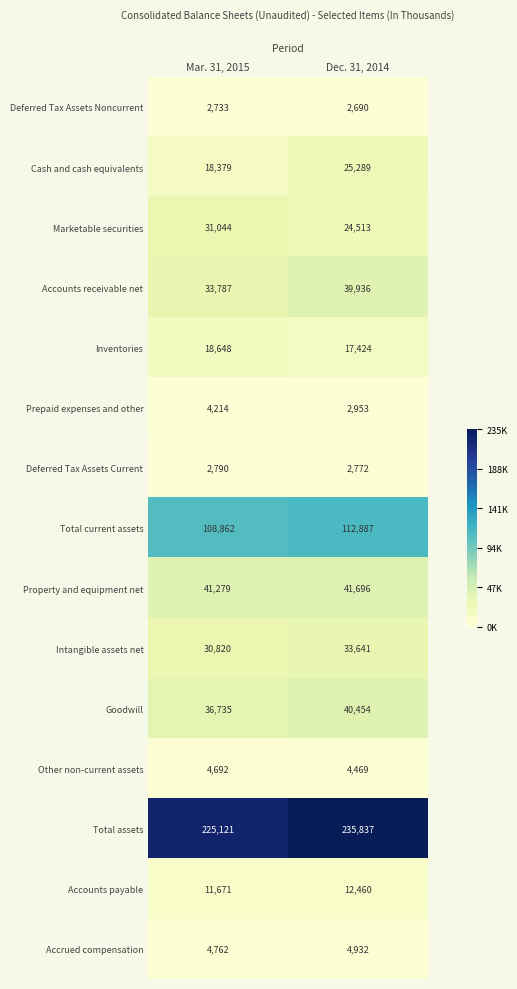

At which label does Deferred Tax Assets Current reach its minimum?

Dec. 31, 2014